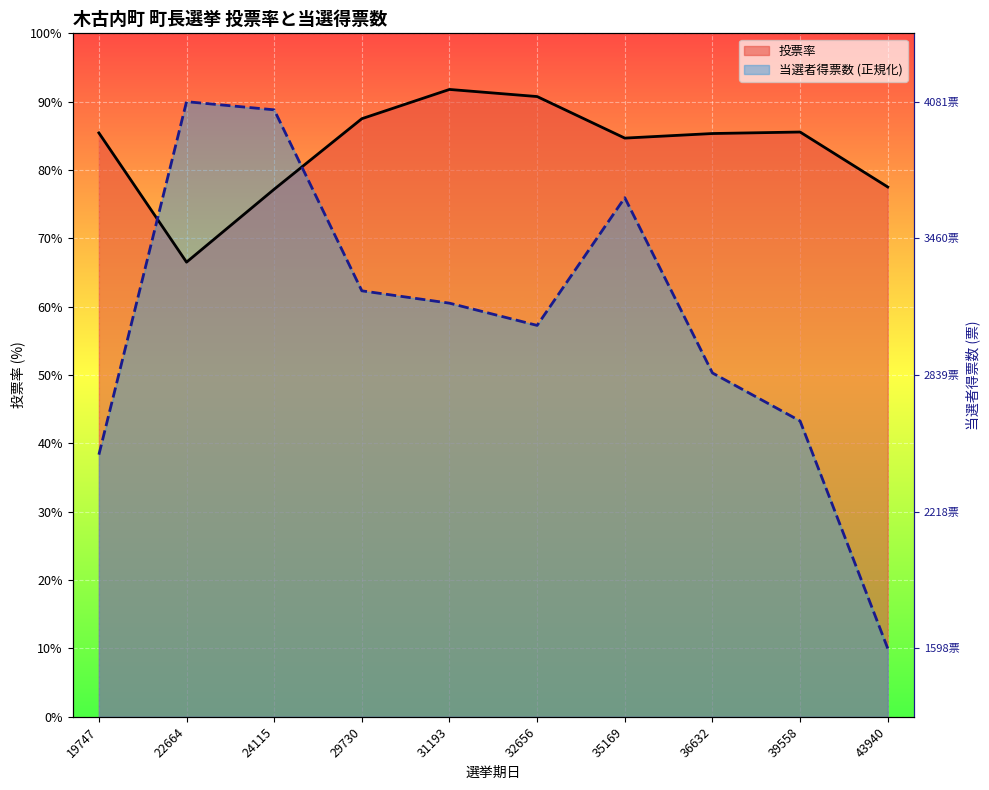

The 当選者得票数 (正規化) series shows 26.0 at 39558. True or false?

False